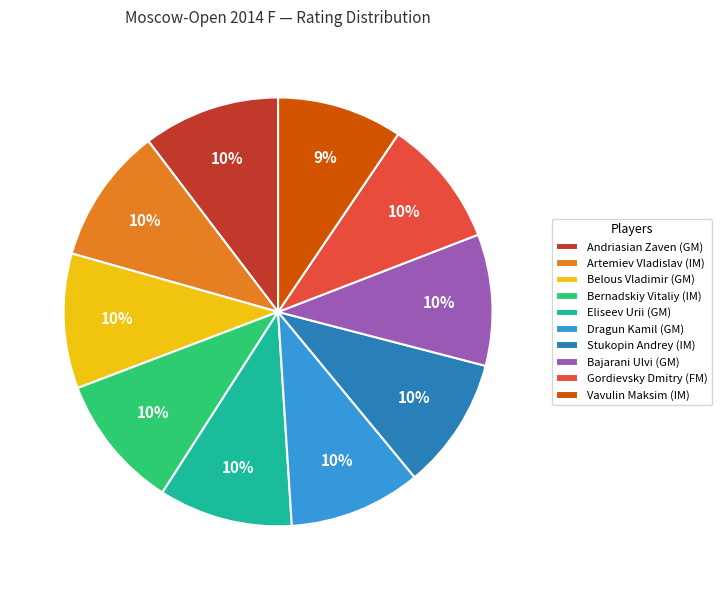

Do Belous Vladimir (GM) and Eliseev Urii (GM) together represent more than half of the pie?

No